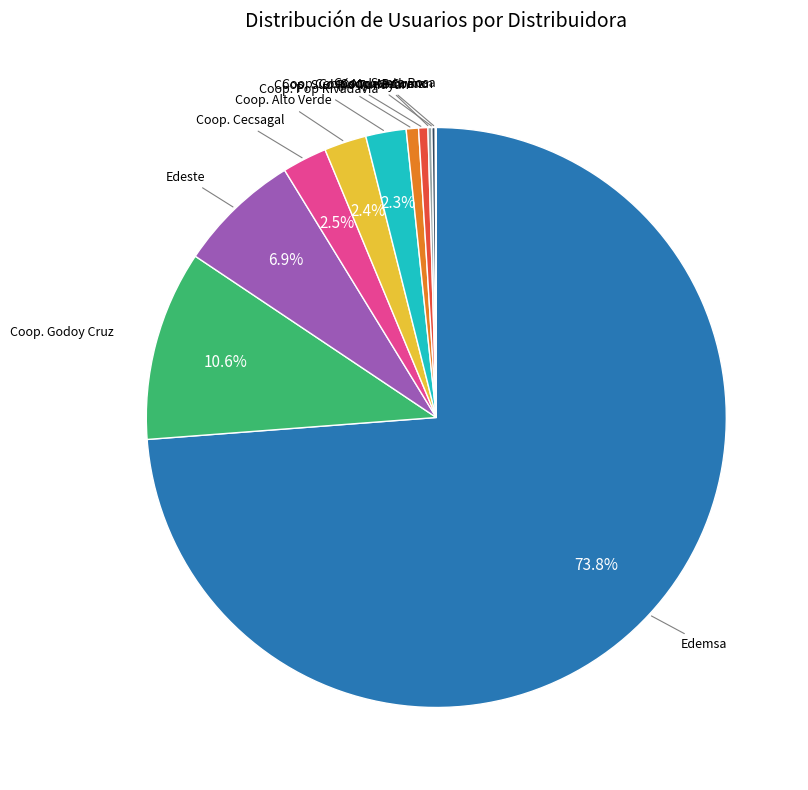

Is there a majority slice in this chart?

Yes